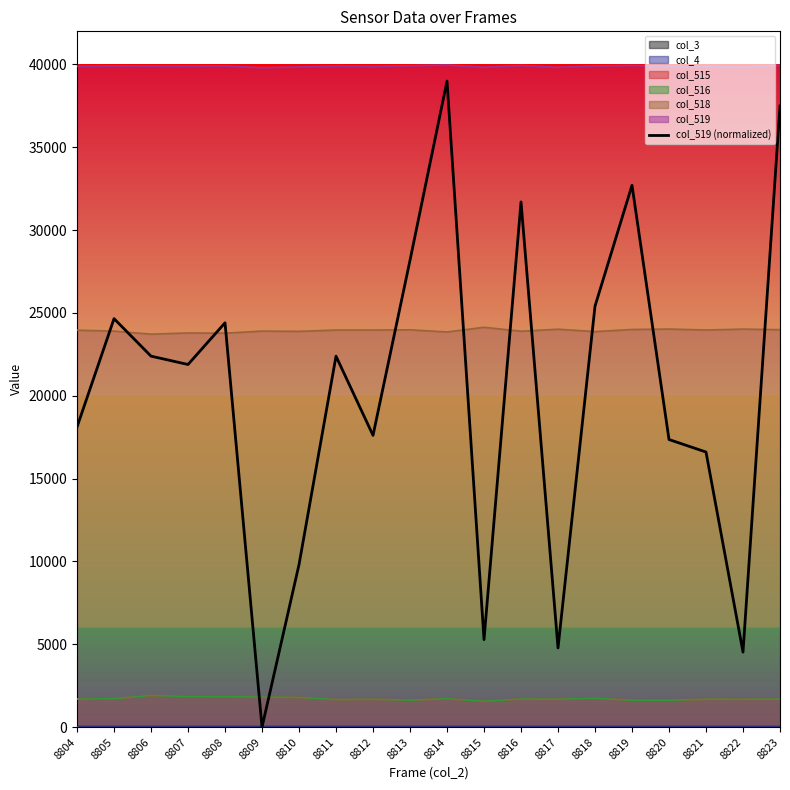

What is the value of the 4th point from the left?

21890.3